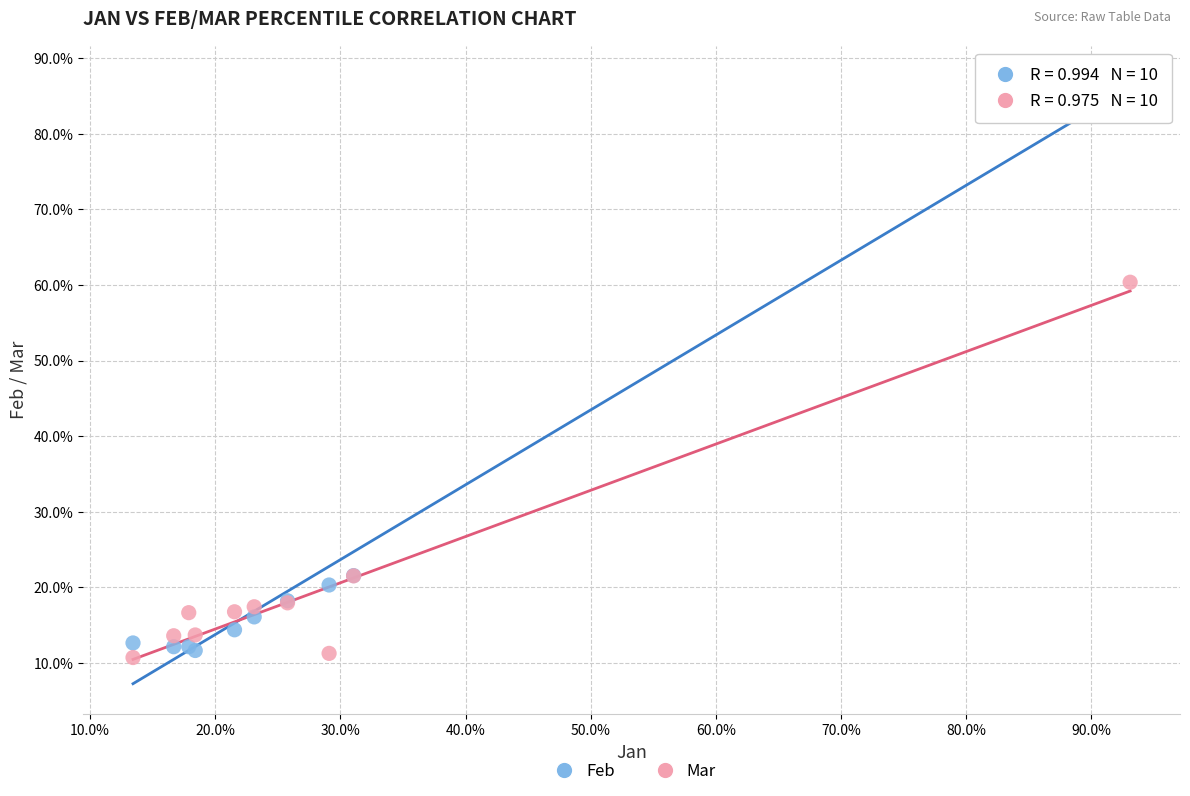

What are all the series names shown in the legend?

Feb, Mar